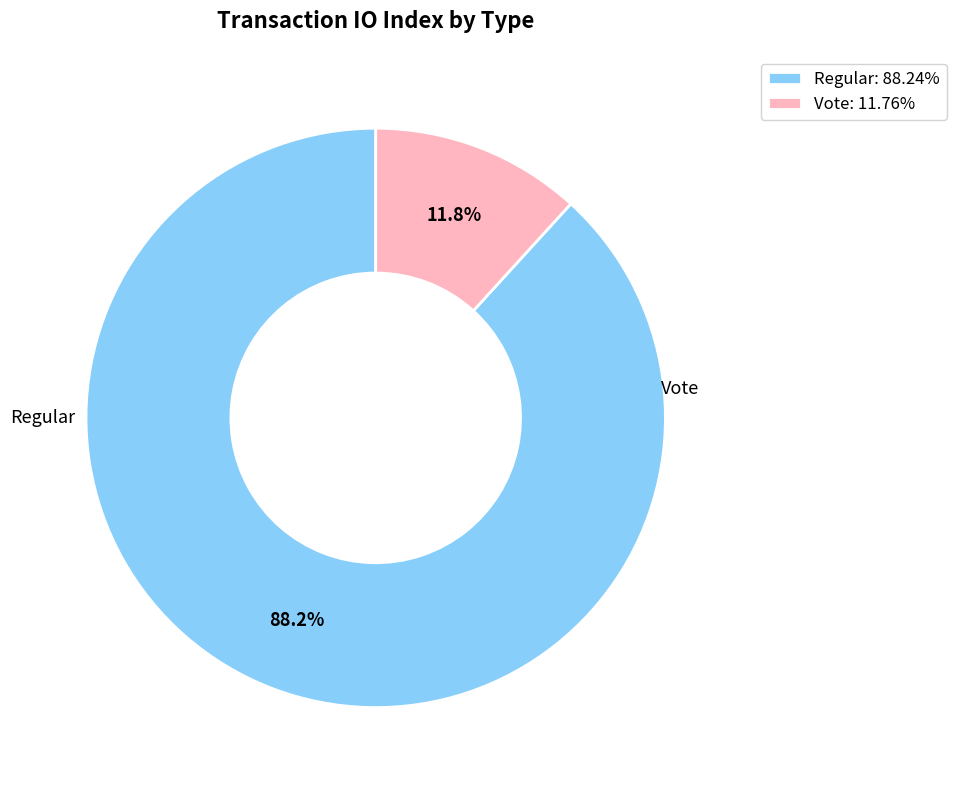

To the nearest percent, what percentage of the pie is Regular?

88%